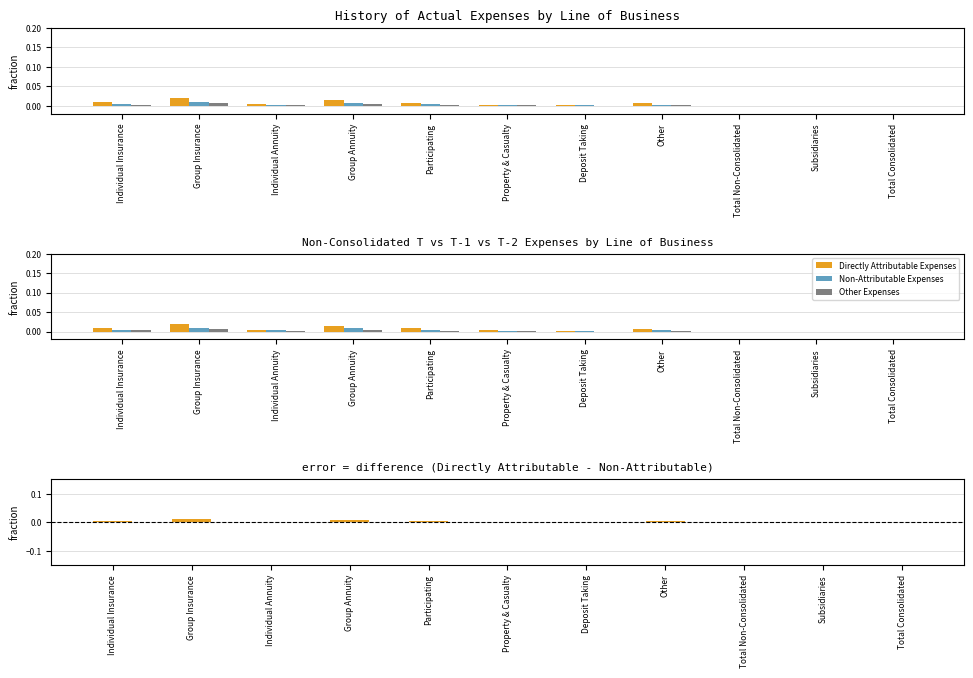

How many Directly Attributable Expenses values are between 0 and 1?

11